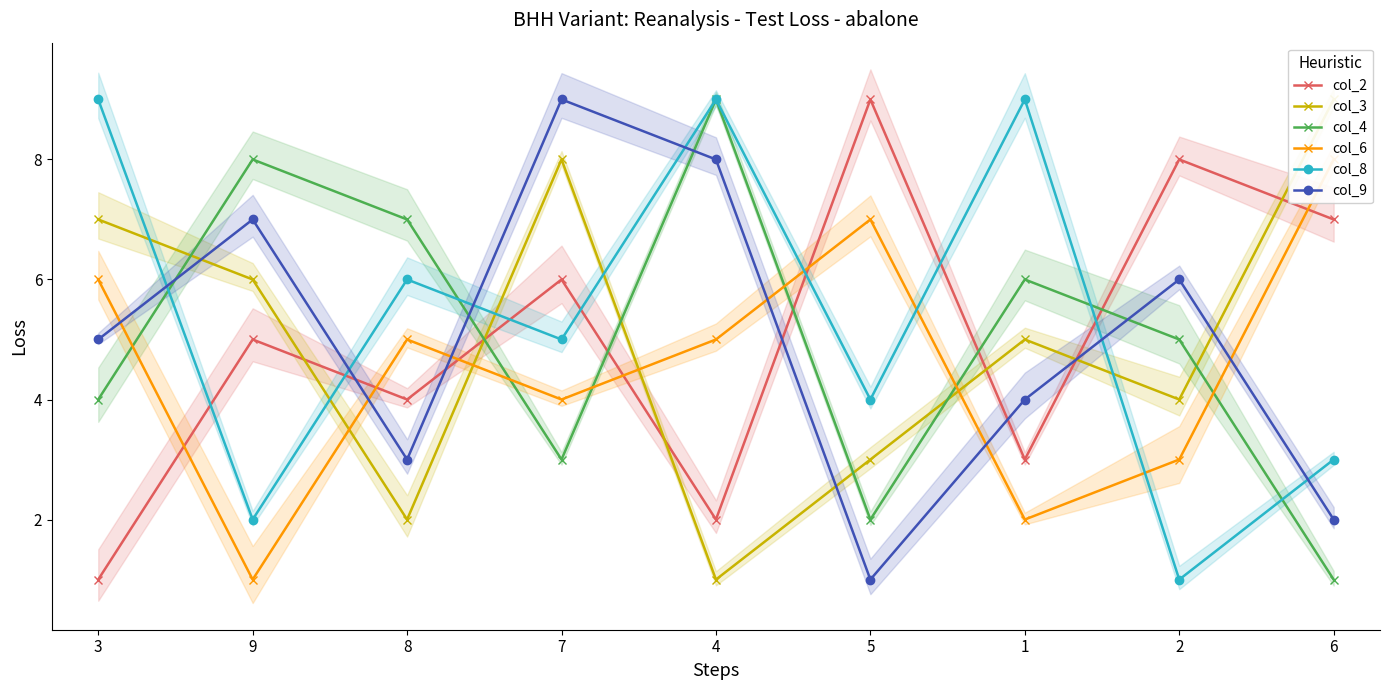

Where is the first local maximum for col_4?

9